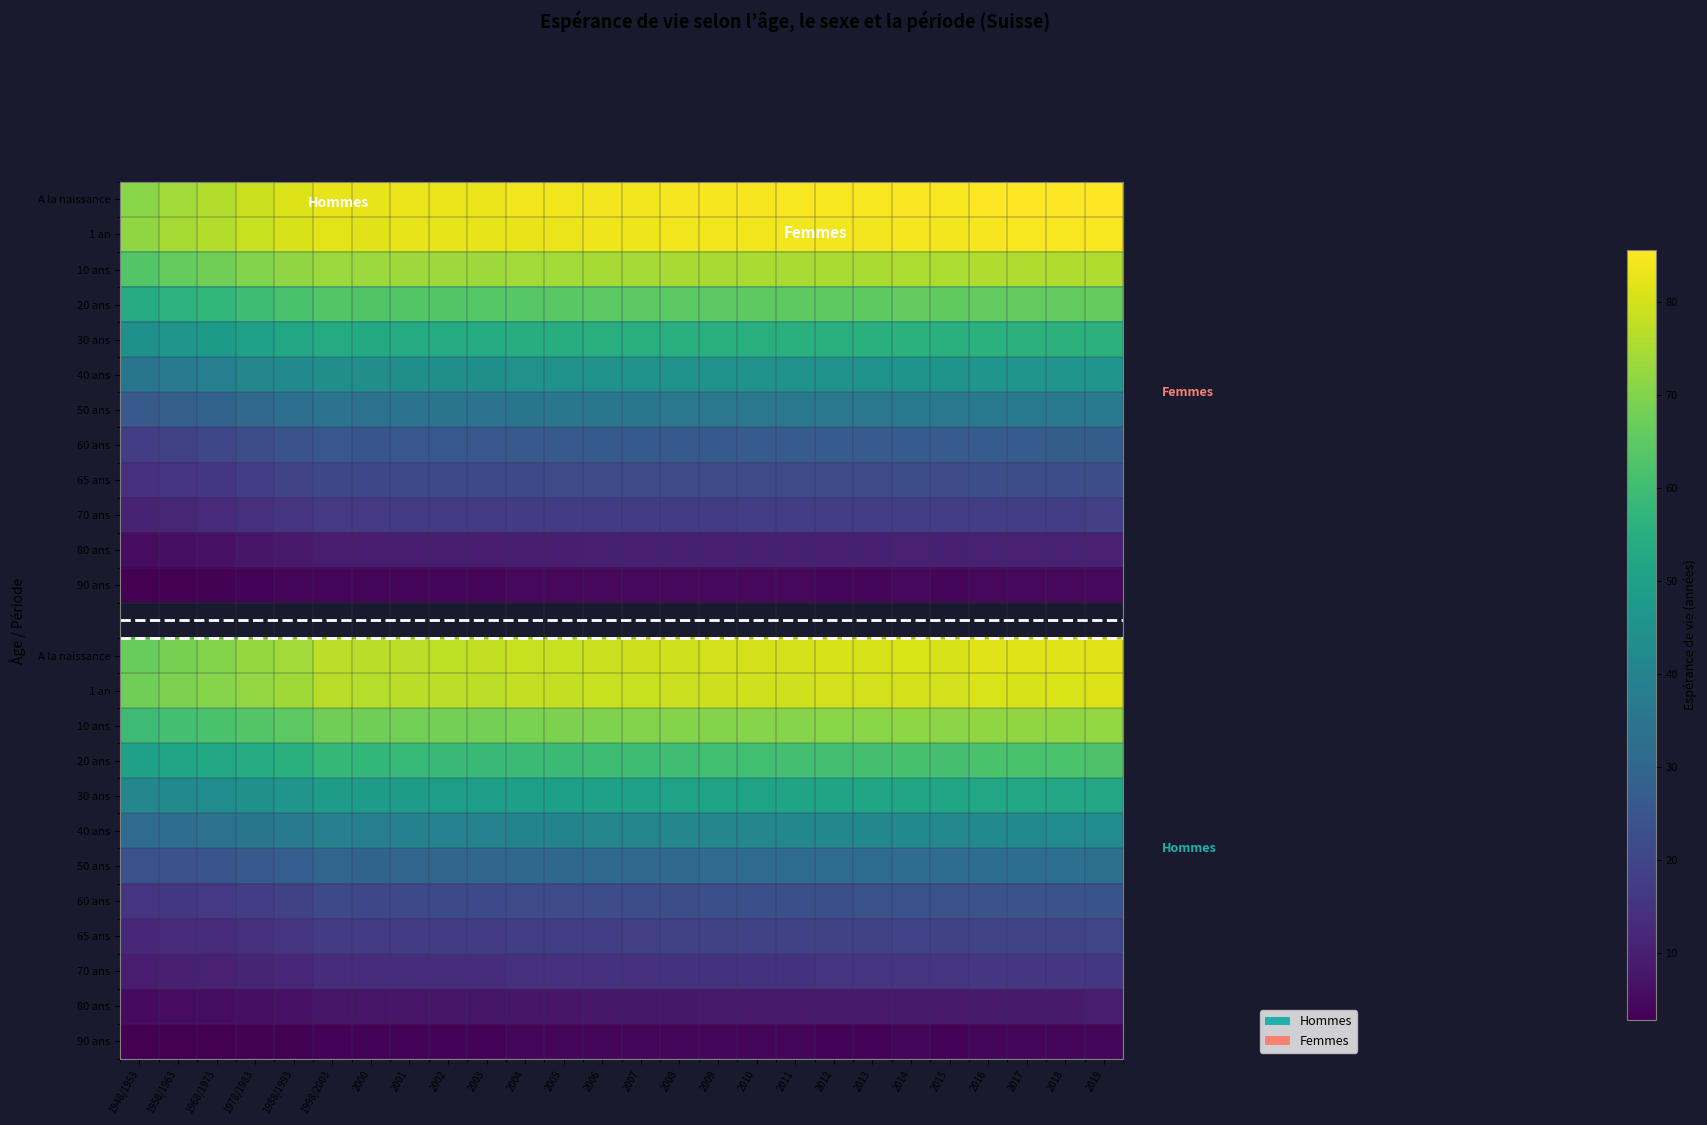

Which label corresponds to the smallest value in the chart?

1958/1963